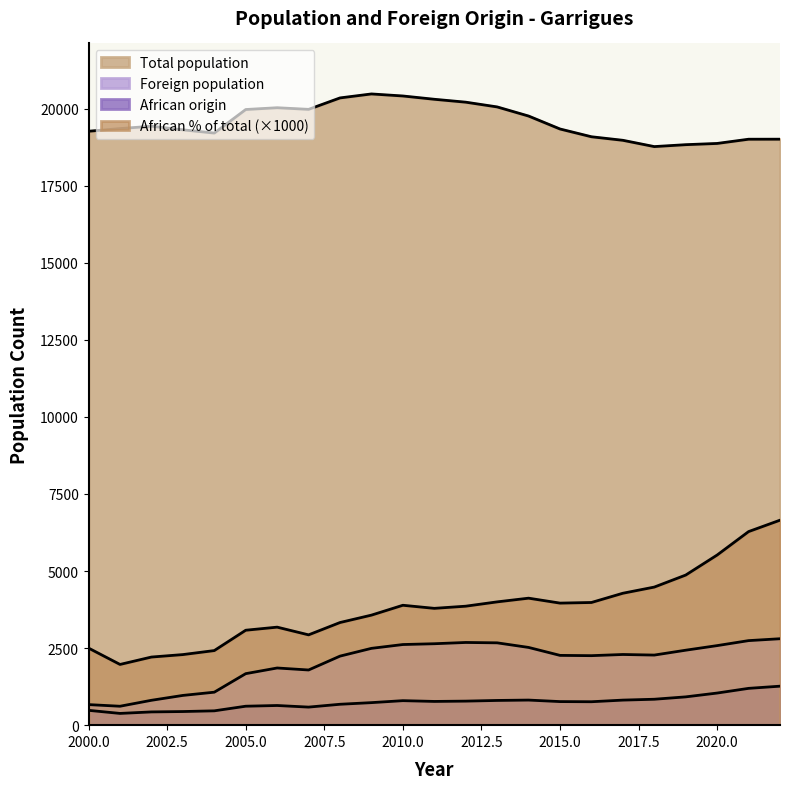

True or false: African % of total and Total population cross at least once.

False